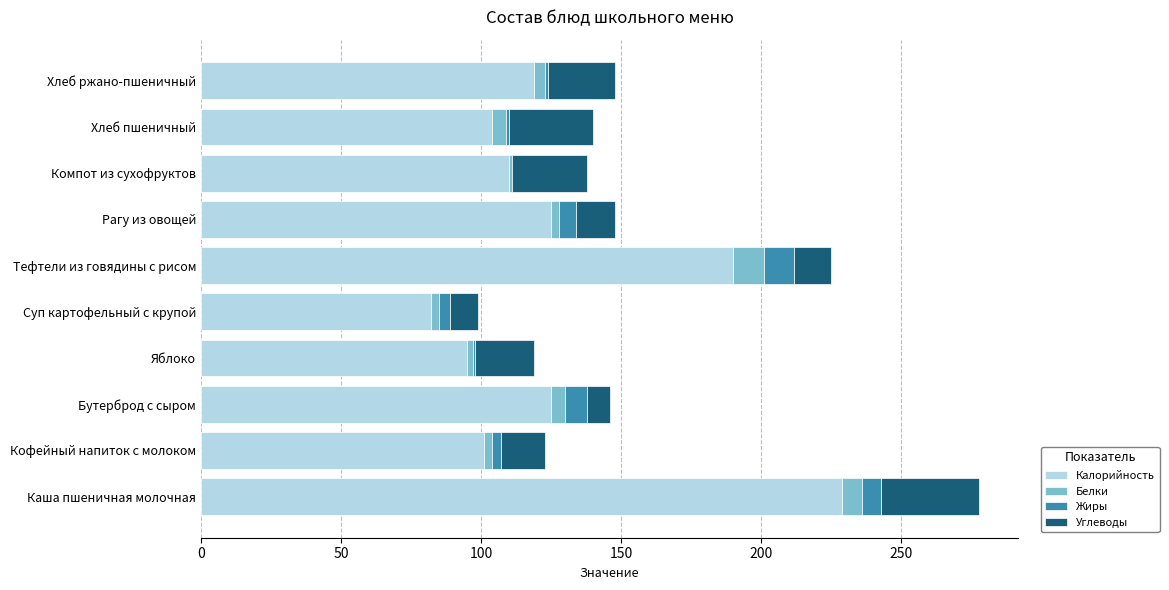

How many categories are shown in the chart?

10